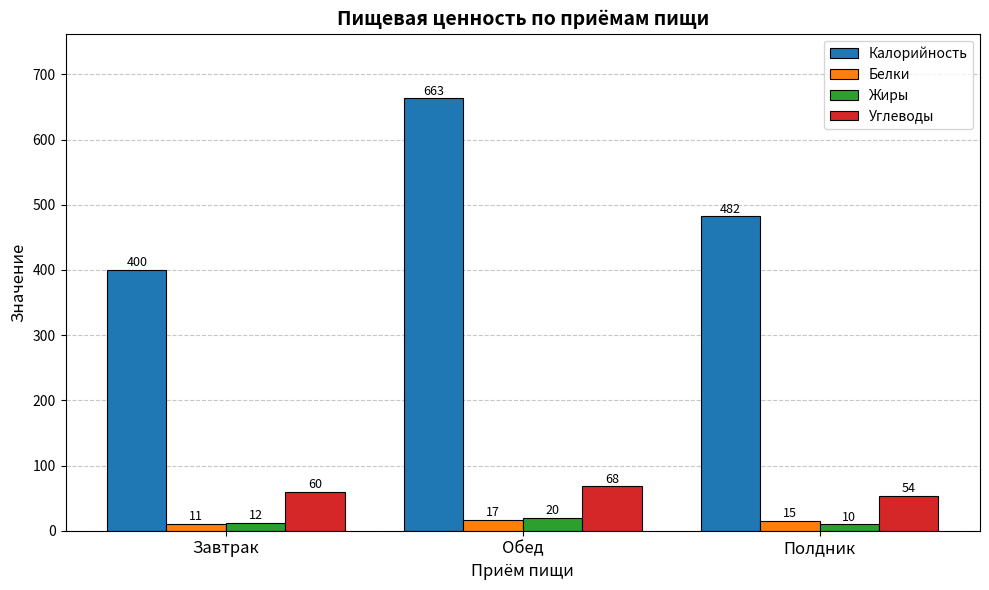

What is the approximate value of Углеводы at Полдник, to the nearest 10?

50